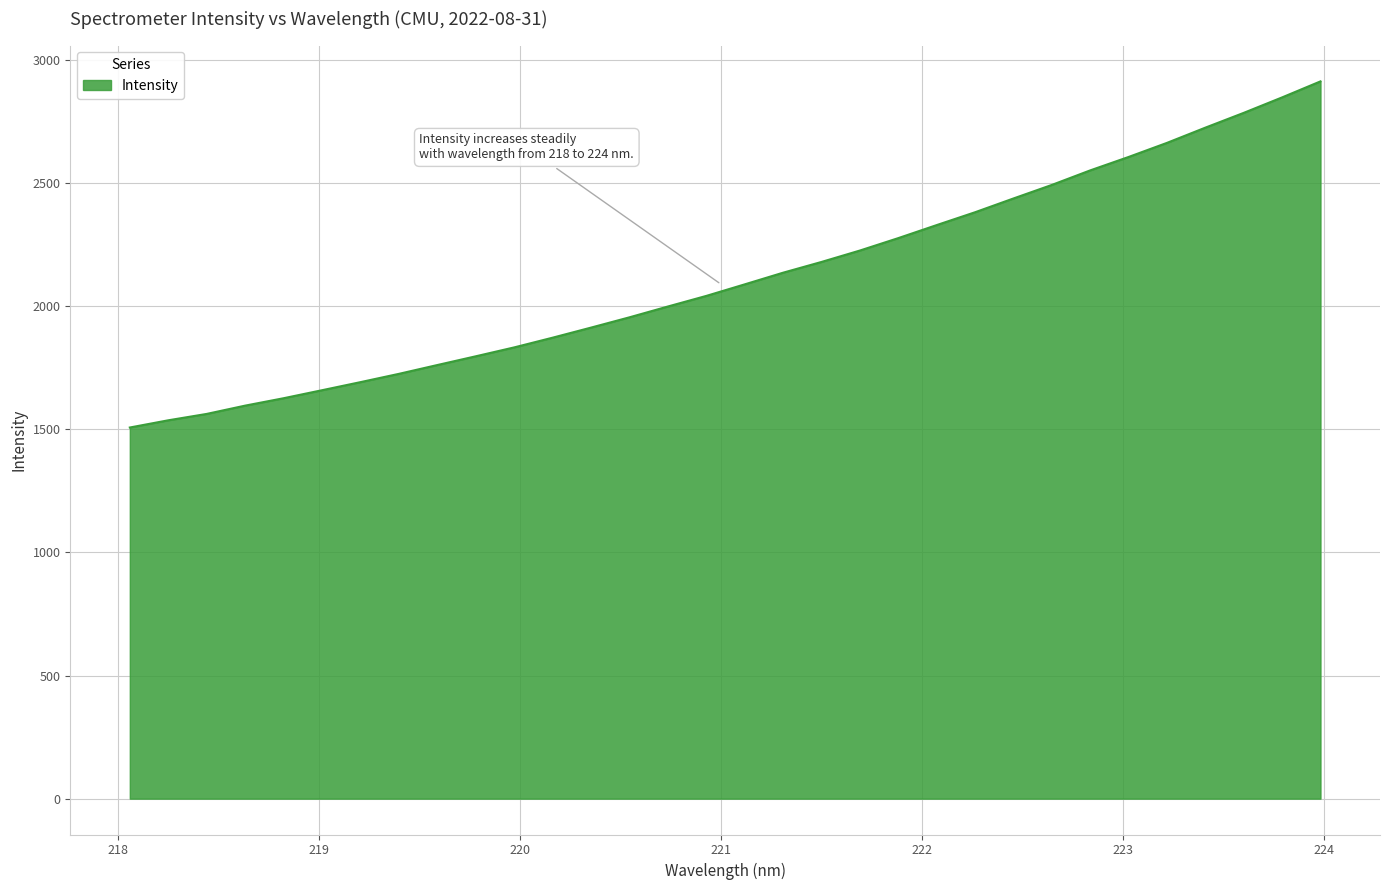

What is the difference between the maximum and minimum values?

1405.7